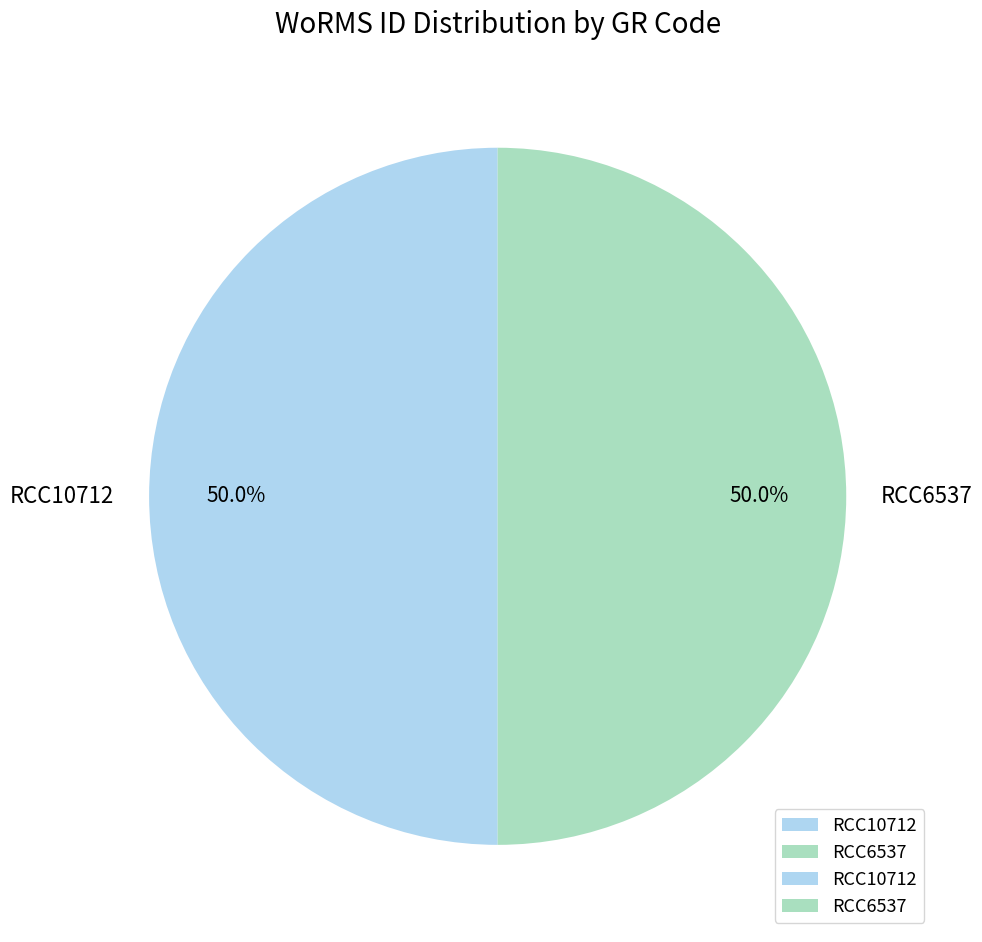

To the nearest percent, what is the combined percentage of RCC6537 and RCC10712?

100%